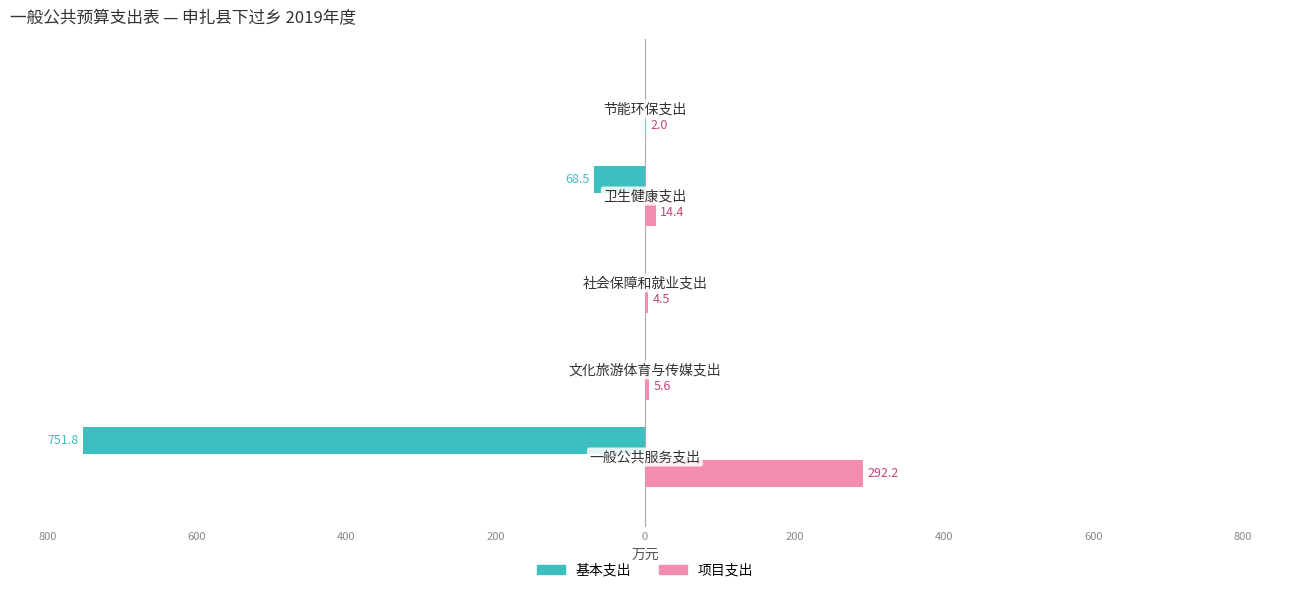

What are all the series names shown in the legend?

基本支出, 项目支出